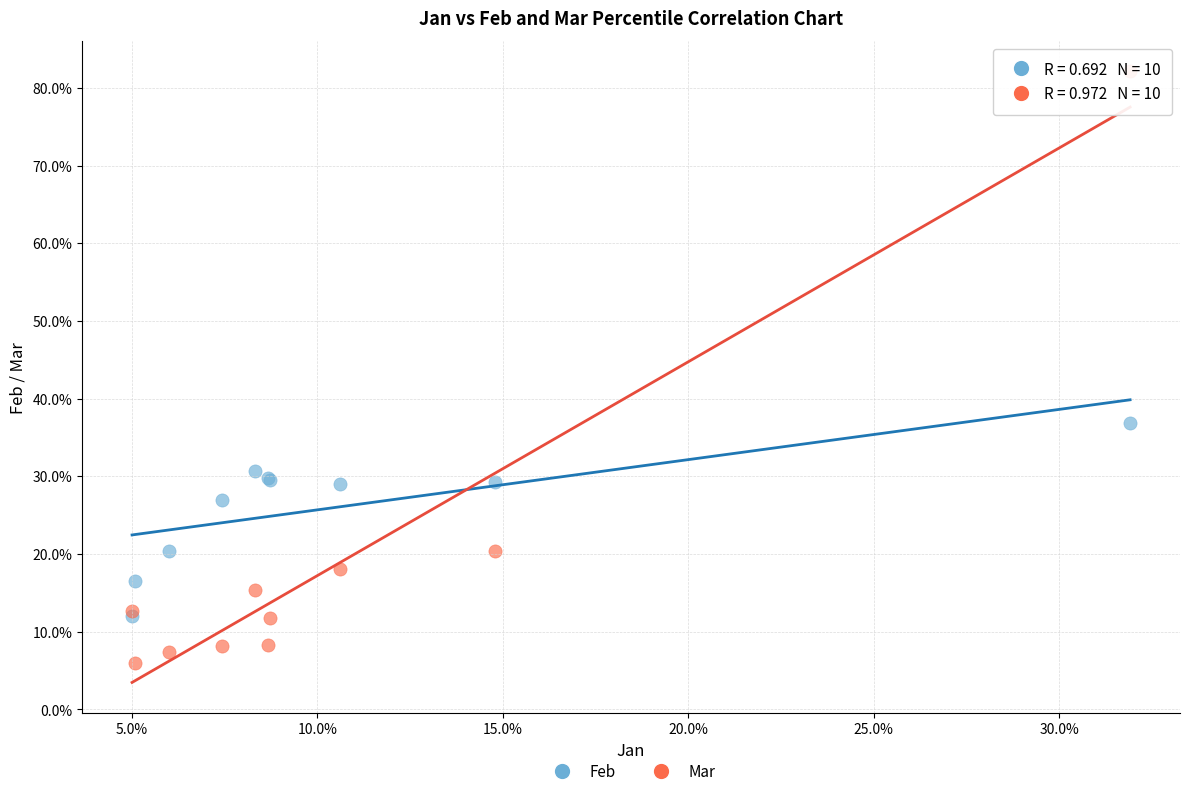

Which series contains the highest Y value?

Mar